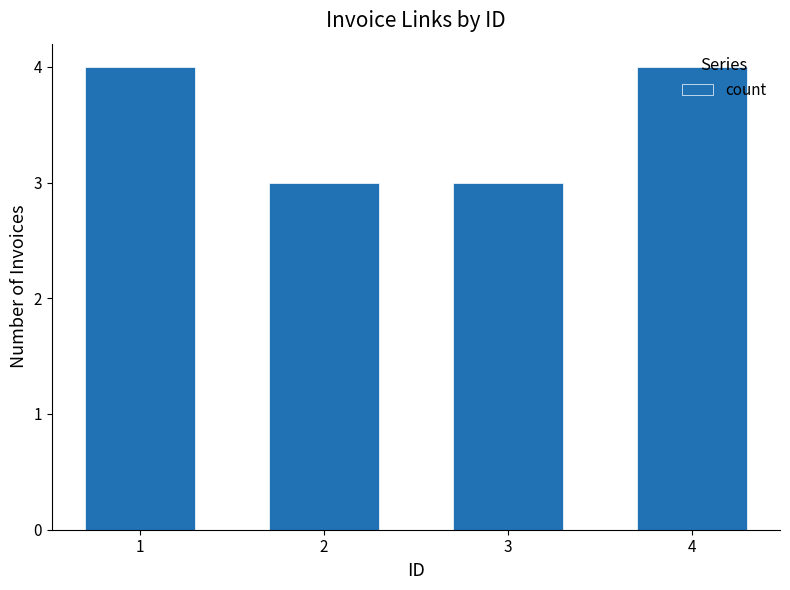

What is the sum of all values?

14